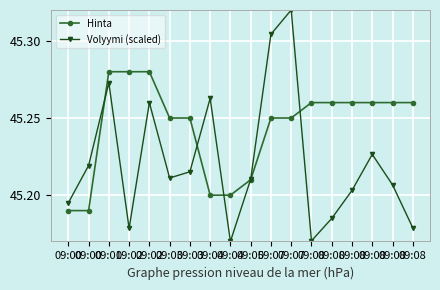

Does the chart have visible grid lines?

Yes